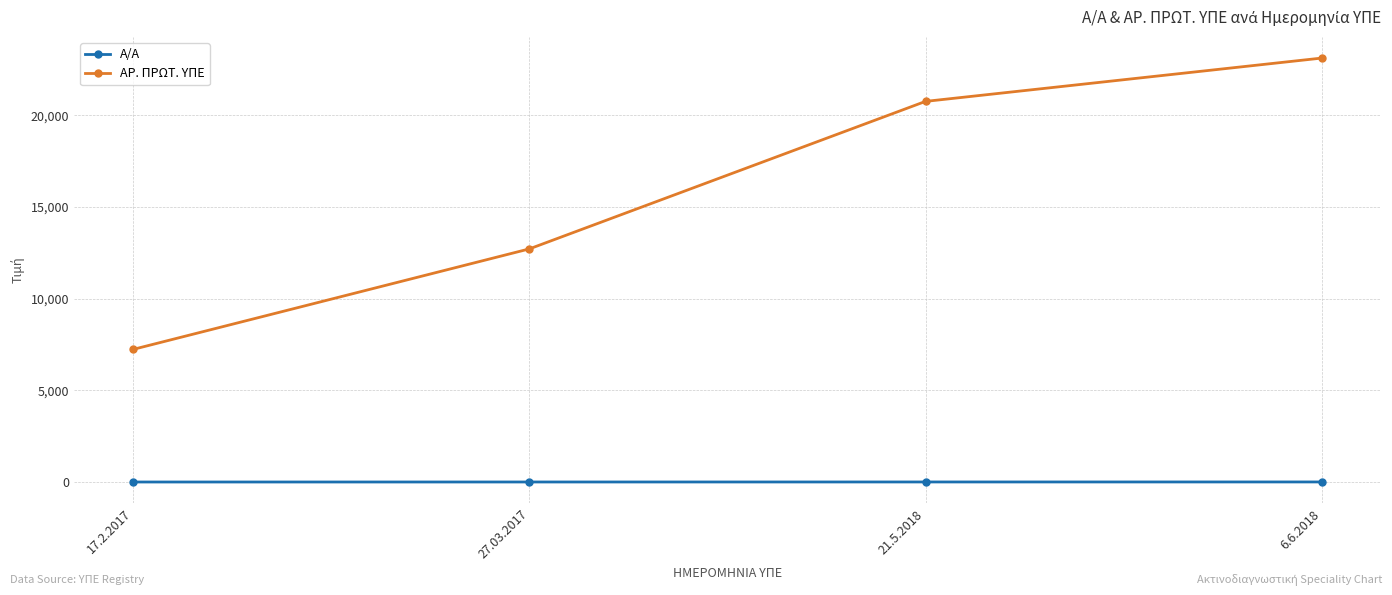

Is the value of ΑΡ. ΠΡΩΤ. ΥΠΕ at 27.03.2017 greater than the value of Α/Α at 21.5.2018?

Yes